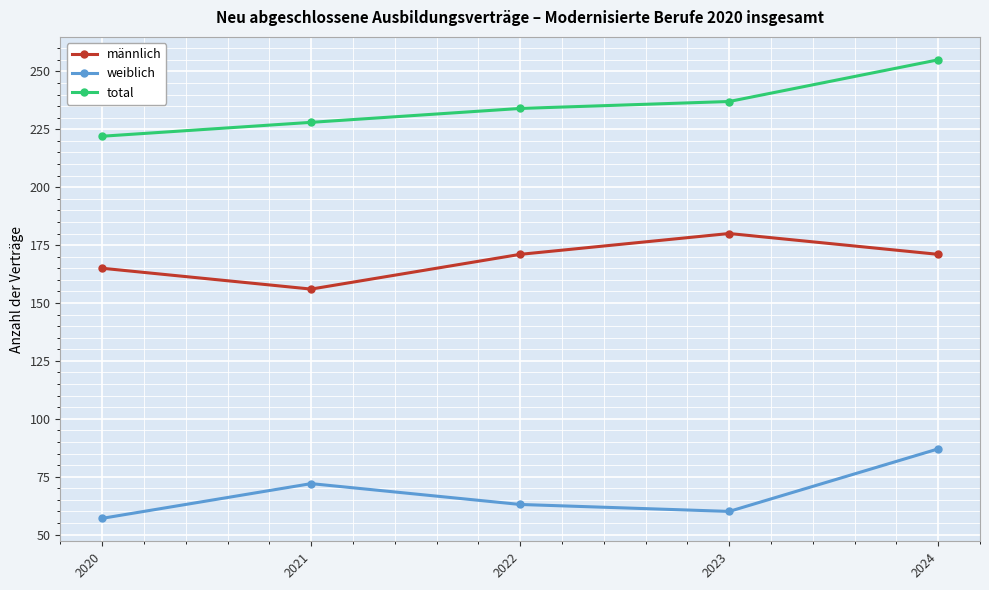

Where is weiblich nearest to the value 72?

2021